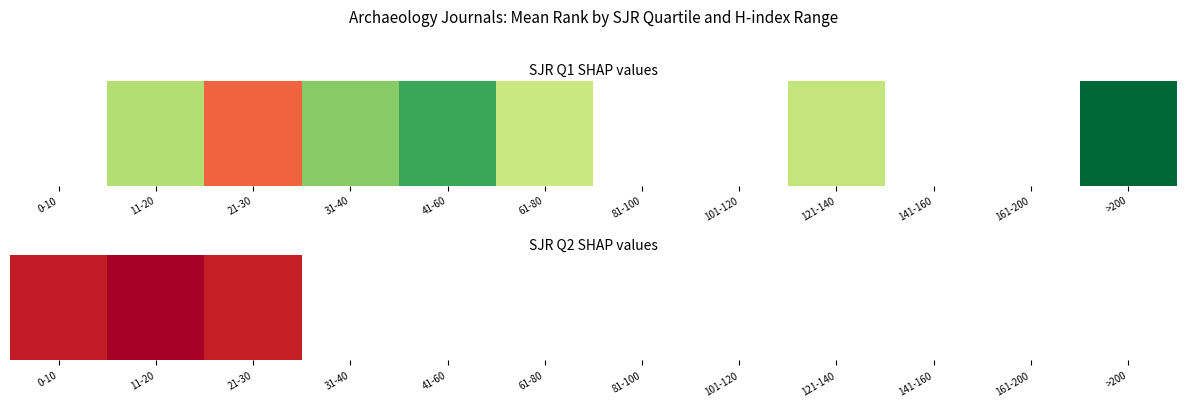

List the labels in order of value, smallest first.

21-30, 0-10, 11-20, 31-40, 41-60, 61-80, 81-100, 101-120, 121-140, 141-160, 161-200, >200